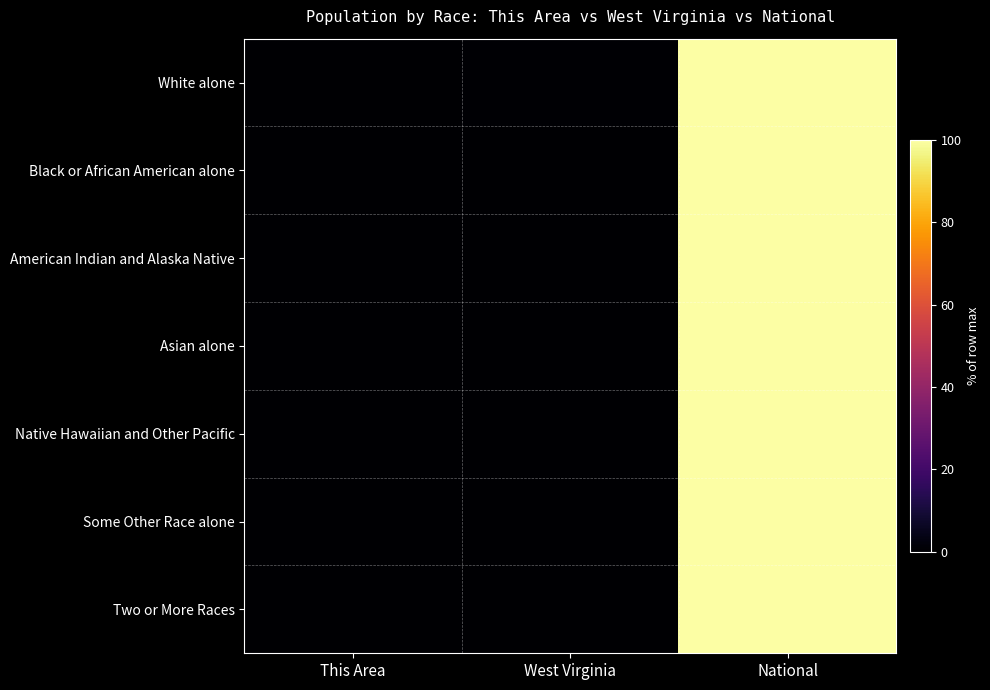

Which series has the largest total across all categories?

White alone